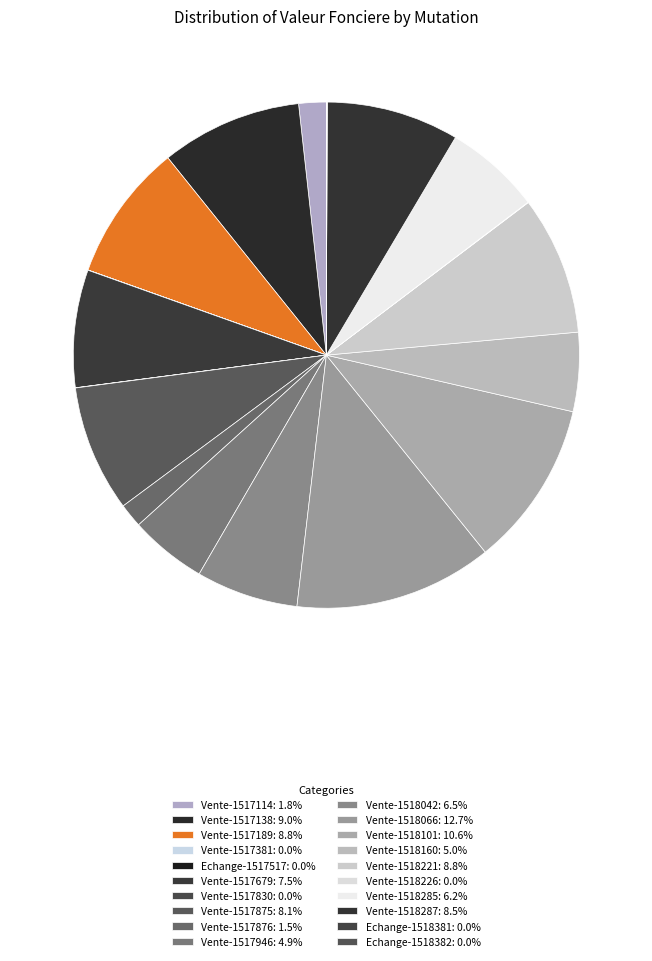

How many slices are in this pie chart?

20